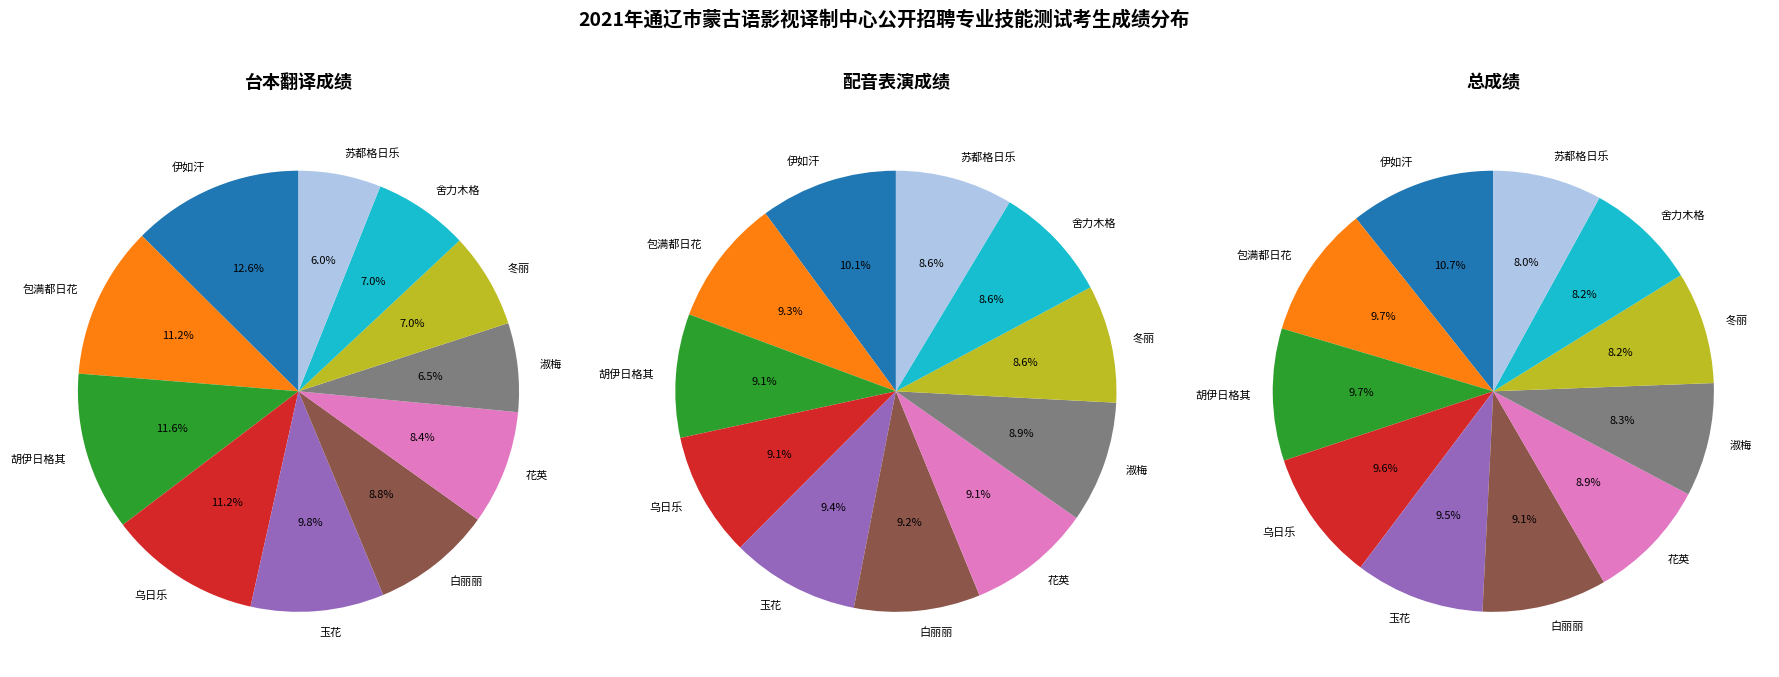

To the nearest percent, what is the difference between the largest and smallest slice percentages?

7%